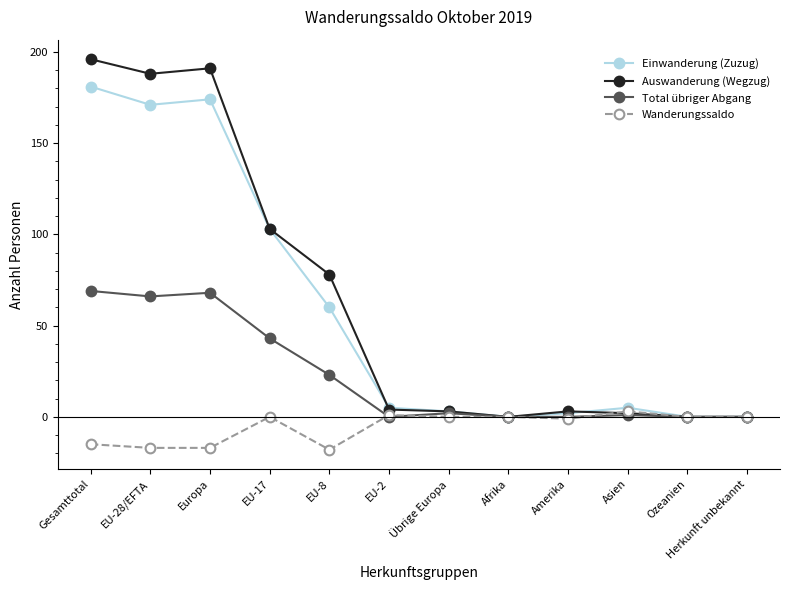

What value does the Wanderungssaldo series have at EU-8, to the nearest 10?

-20